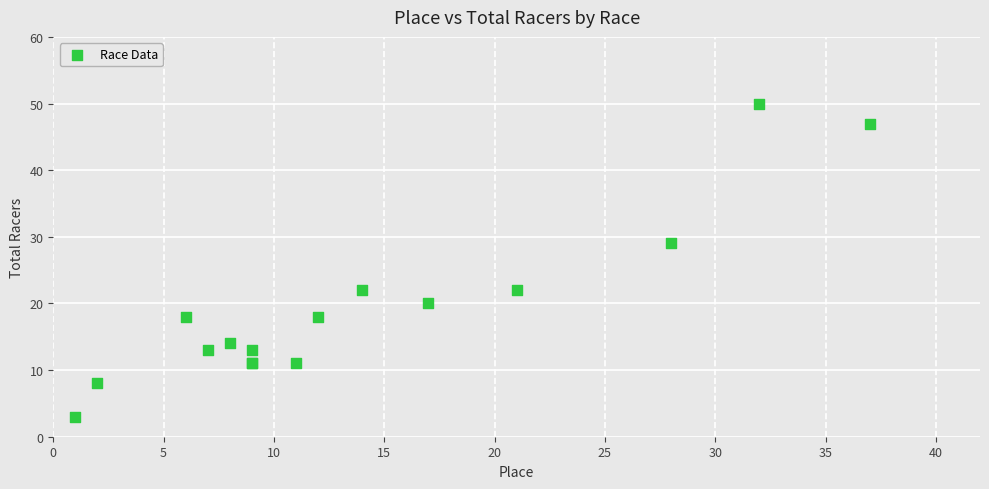

What Y value in the scatter plot is closest to 26?

29